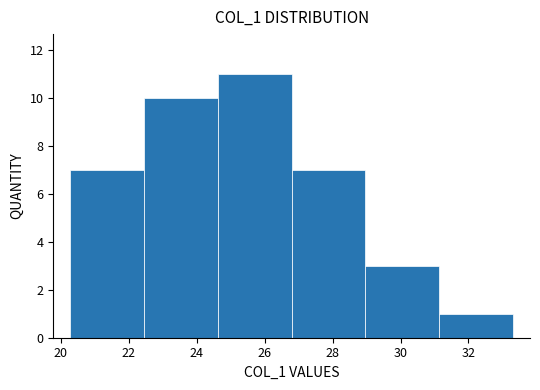

Over which range of the x-axis is the bar tallest?

24.6 to 26.8